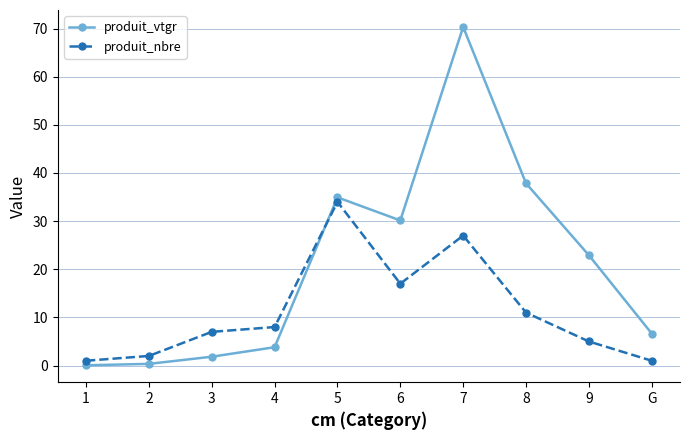

At which category is the sum across all series the highest?

7